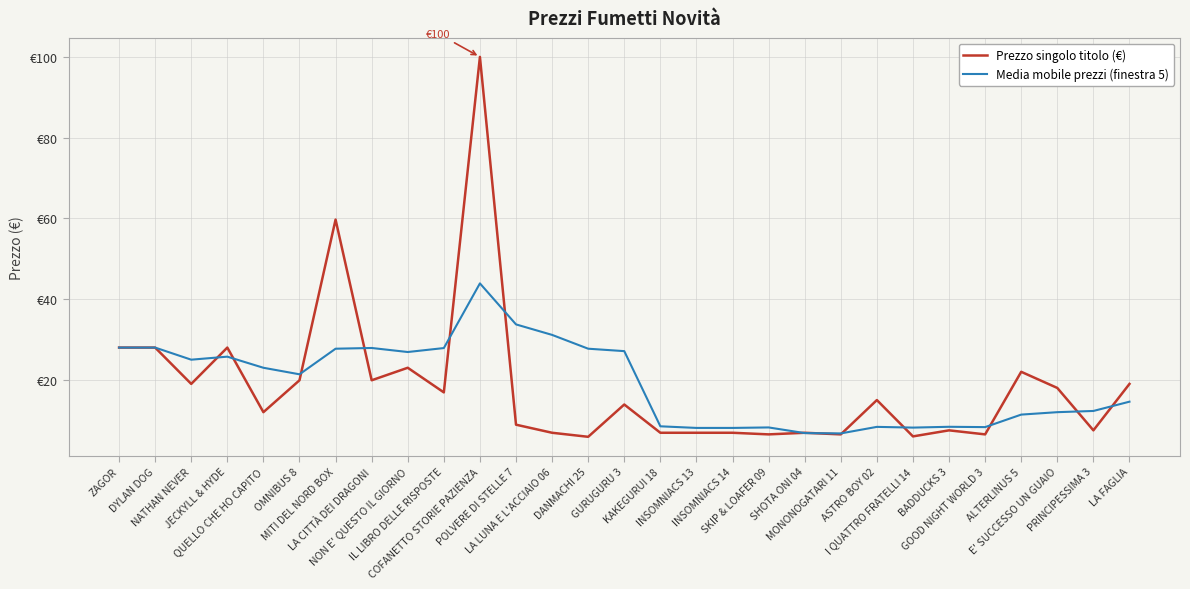

Where is Prezzo singolo titolo (€) nearest to the value 52?

MITI DEL NORD BOX